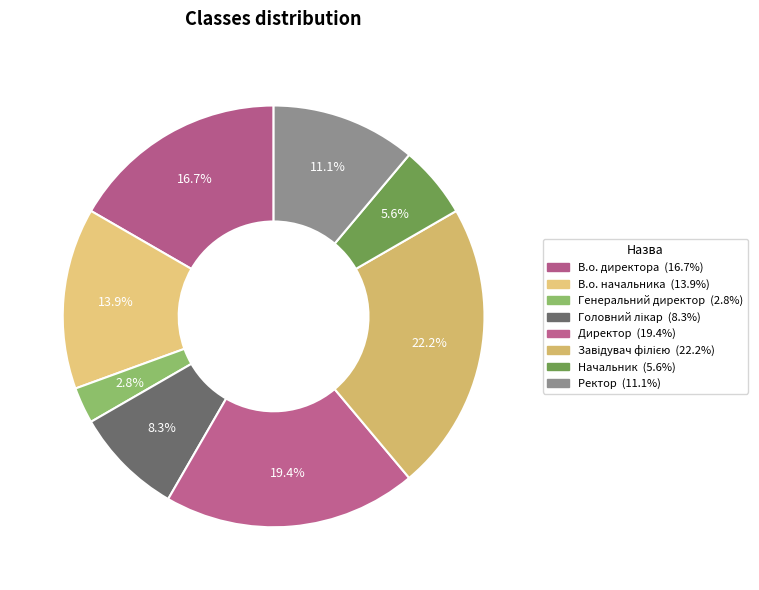

Combined, do Генеральний директор and Головний лікар account for over 50%?

No